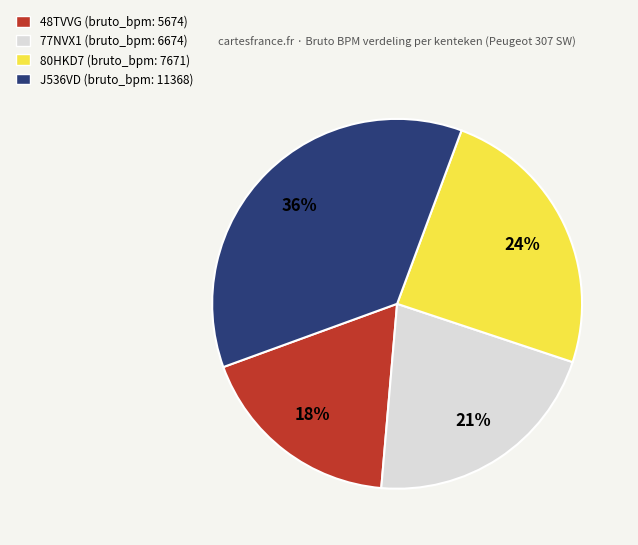

To the nearest percent, what percentage of the pie is 80HKD7?

24%